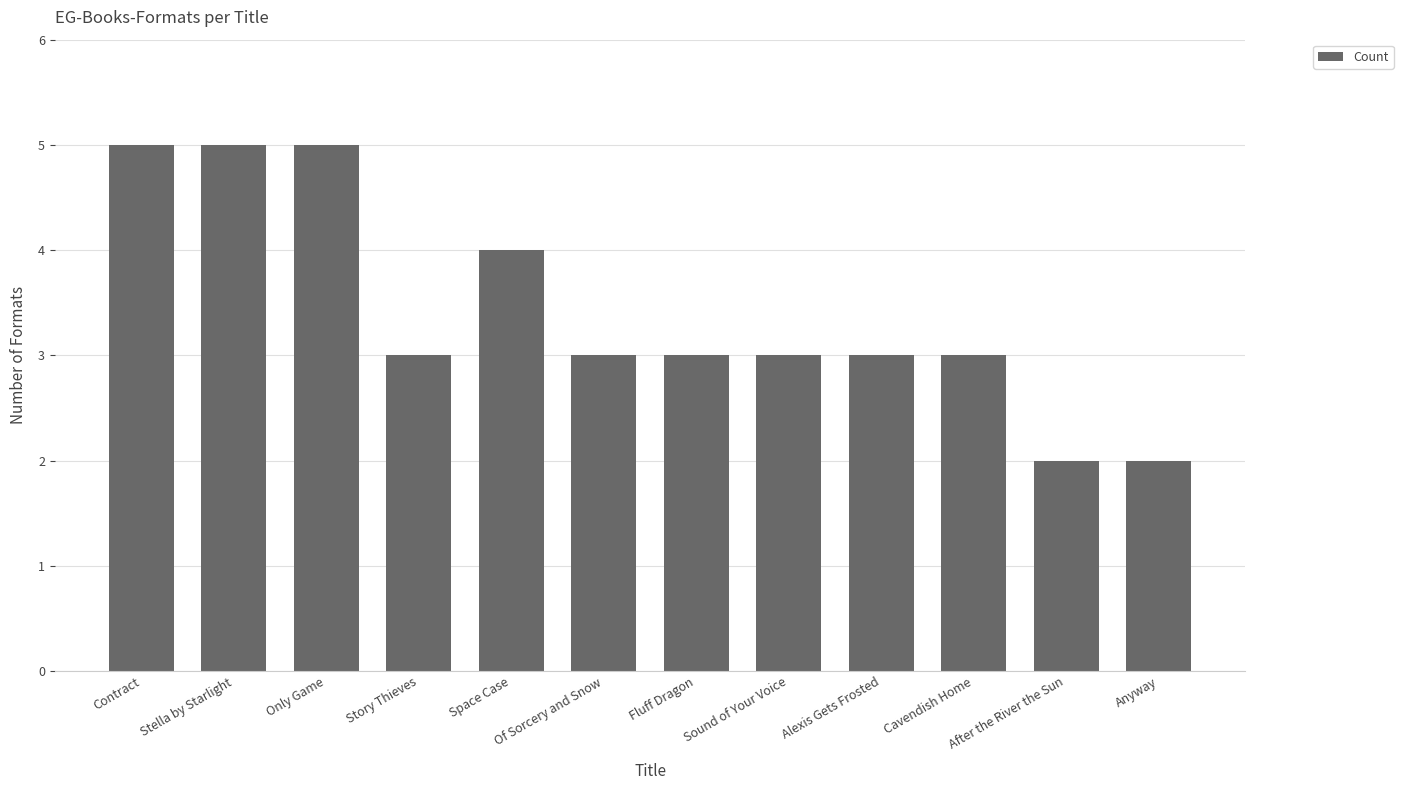

True or false: the data shows 3 at Cavendish Home.

True